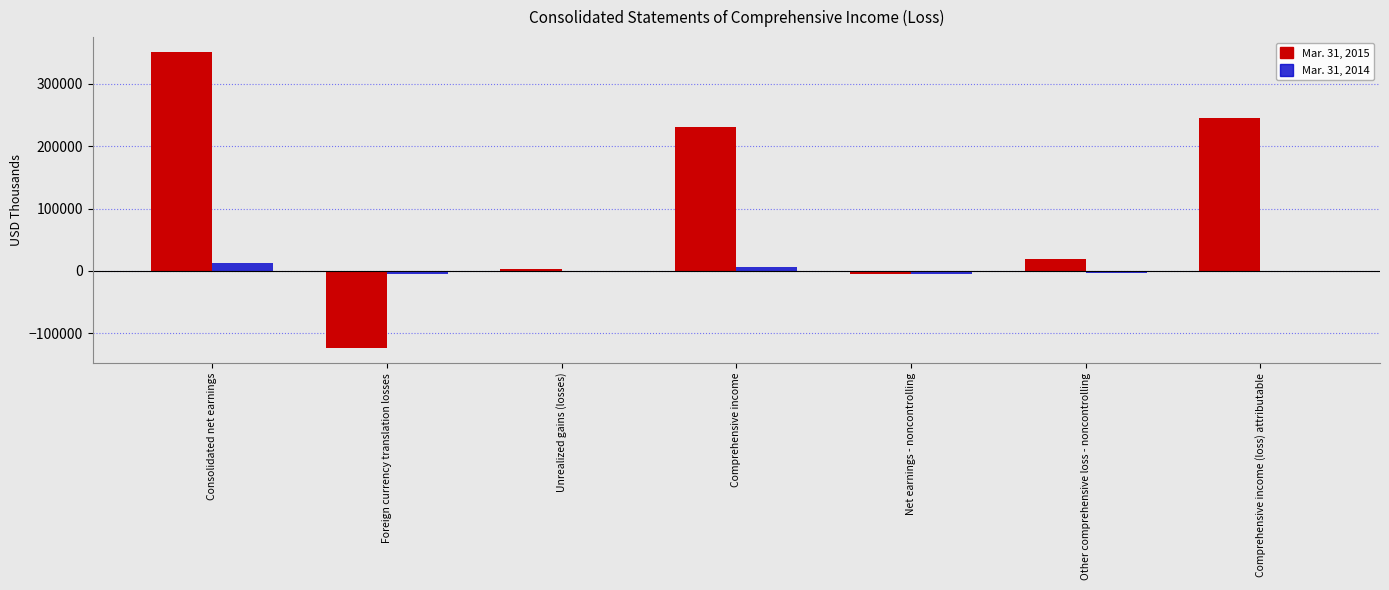

Is the value of Mar. 31, 2015 at Comprehensive income (loss) attributable greater than the value of Mar. 31, 2014 at Unrealized gains (losses)?

Yes